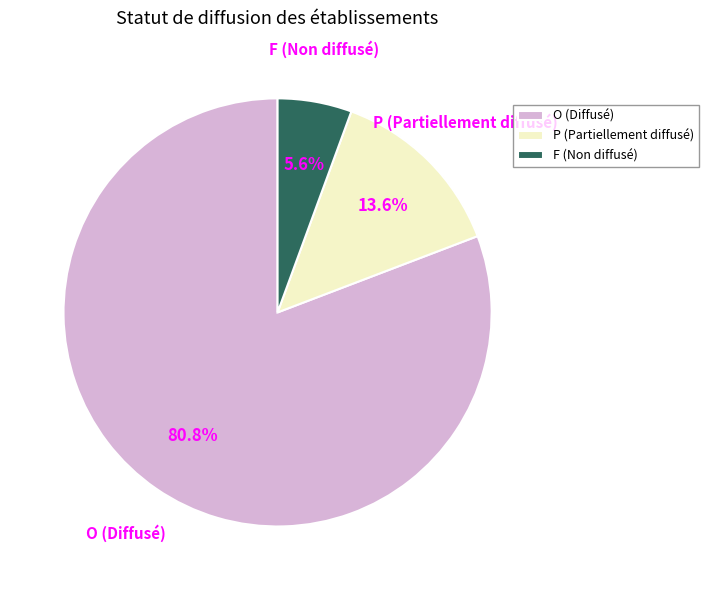

What is the ratio of the value at P to the value at F?

2.4